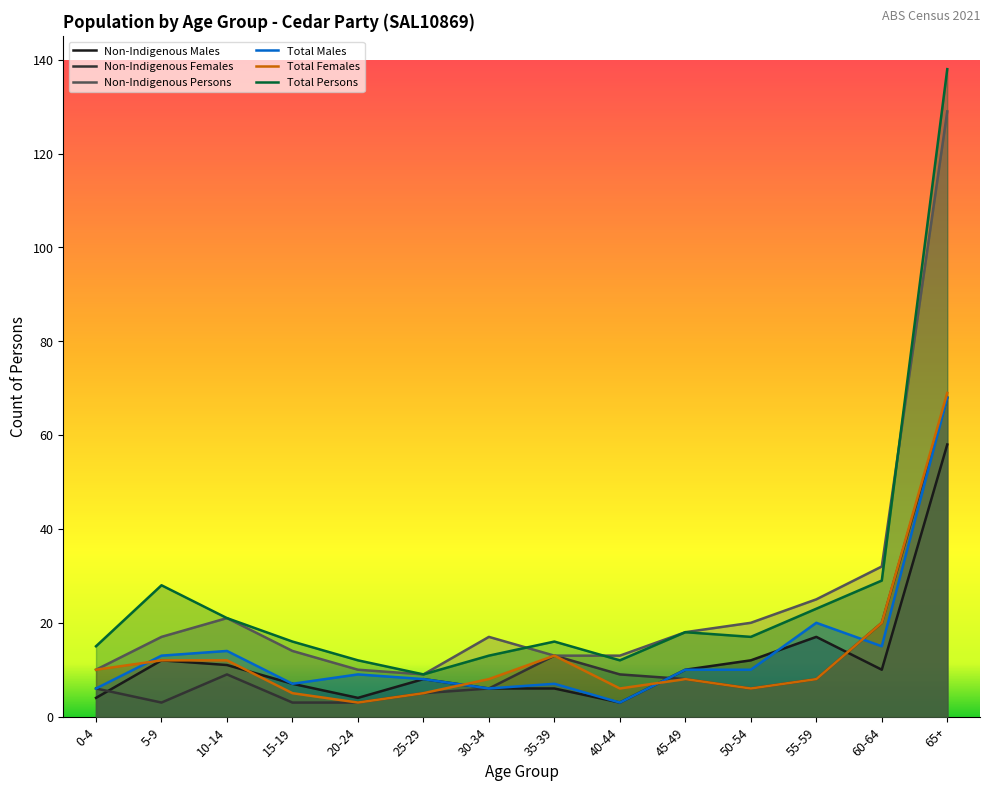

True or false: Total Females has a value of 8 at 30-34.

True